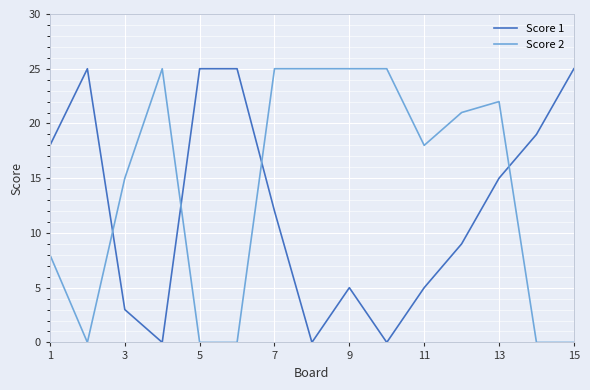

Is this an area chart (filled region under the line)?

No